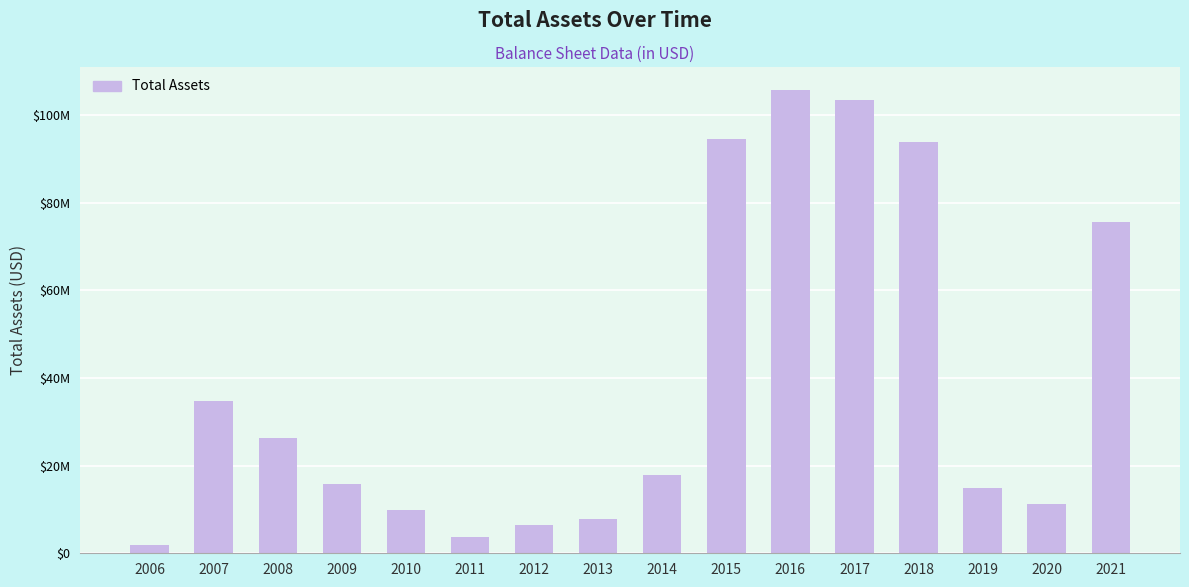

List the labels in order of value, largest first.

2016, 2017, 2015, 2018, 2021, 2007, 2008, 2014, 2009, 2019, 2020, 2010, 2013, 2012, 2011, 2006